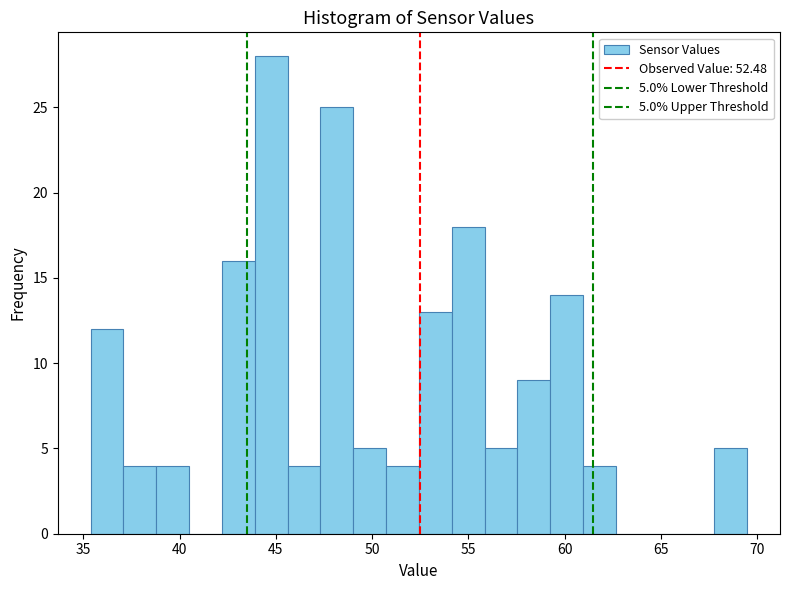

Around what value on the x-axis is the tallest bar? Give the approximate position of its centre, as read against the axis.

45.0